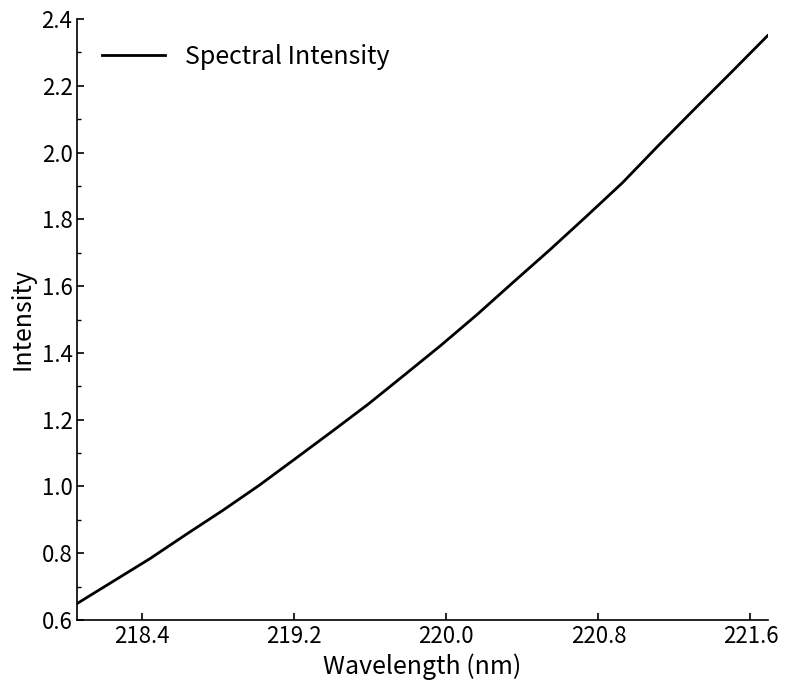

What is the difference between the maximum and minimum values?

1.7